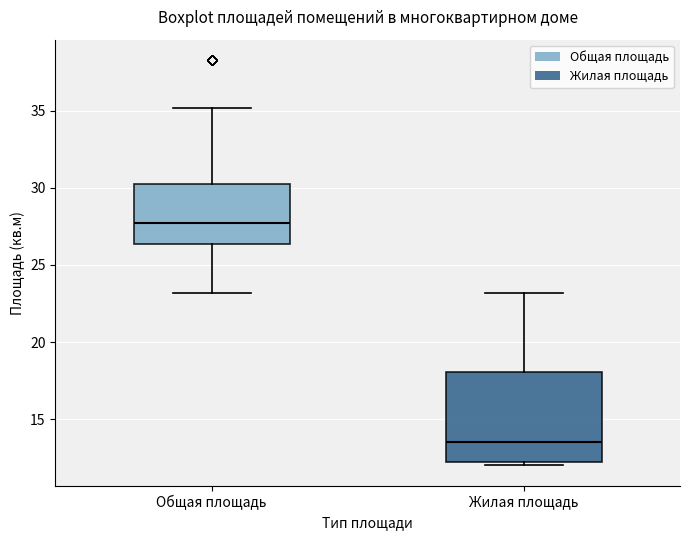

Which box has the highest median line?

Общая площадь